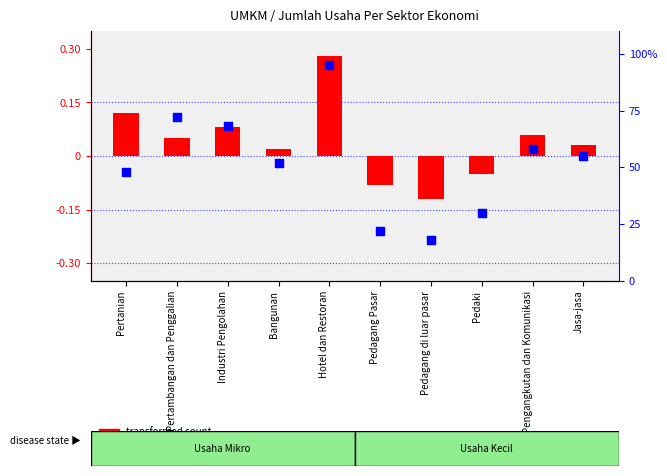

What are all the series names shown in the legend?

transformed count, percentile rank within the sample